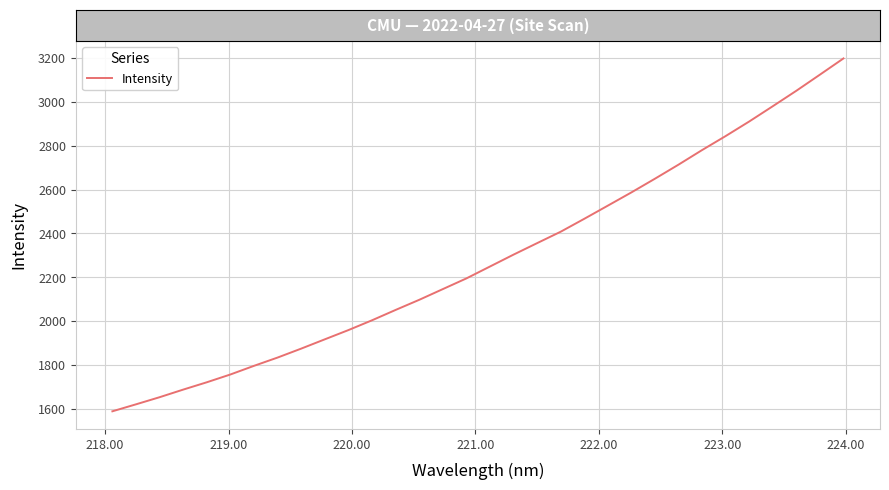

How many lines are shown in the chart?

1